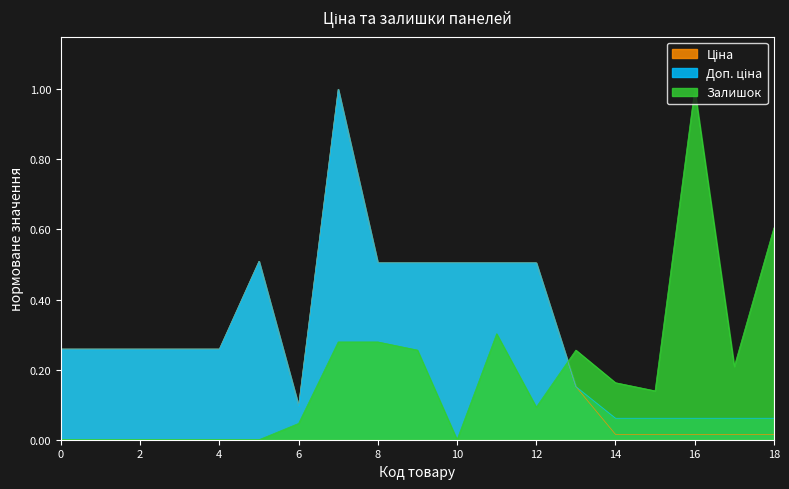

What is the maximum value shown in the chart?

1.0